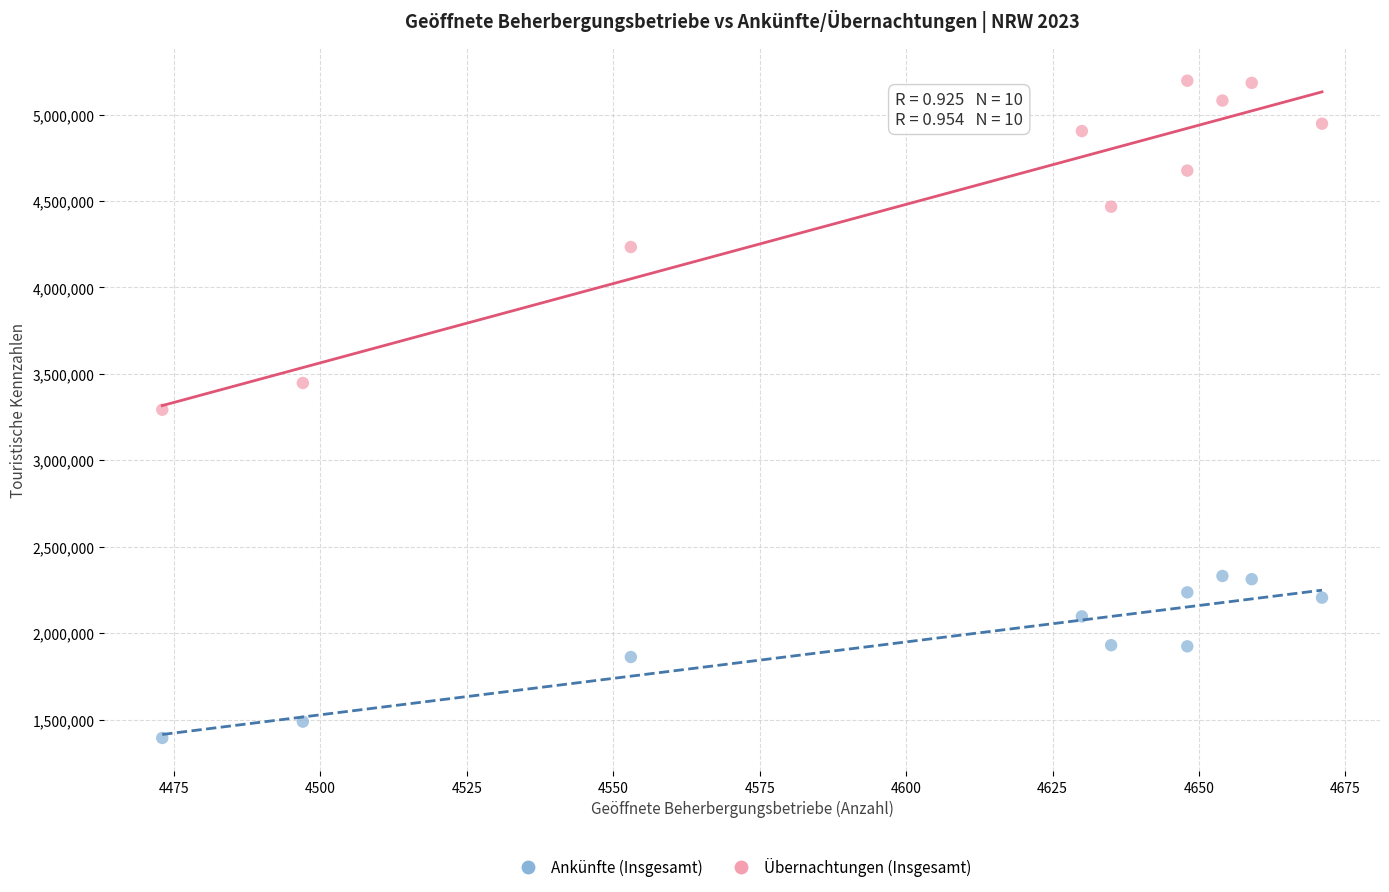

Across all data points, what is the range of X values (max minus min)?

198